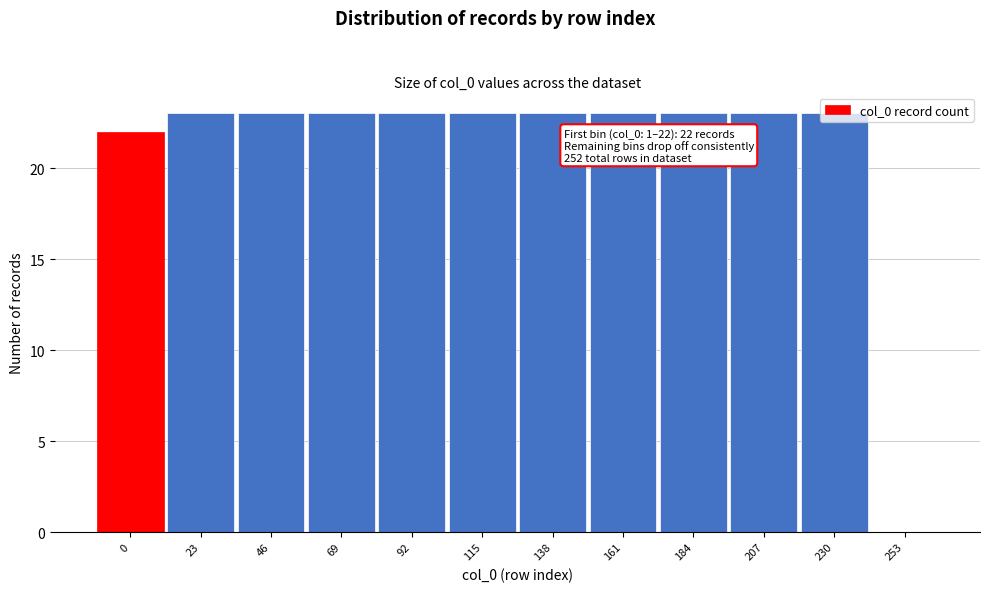

What is the greatest value displayed?

23